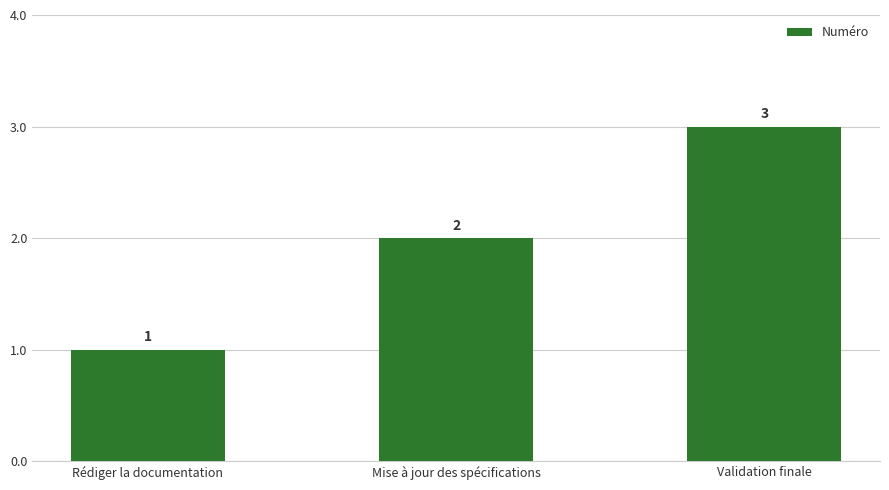

What is the average value?

2